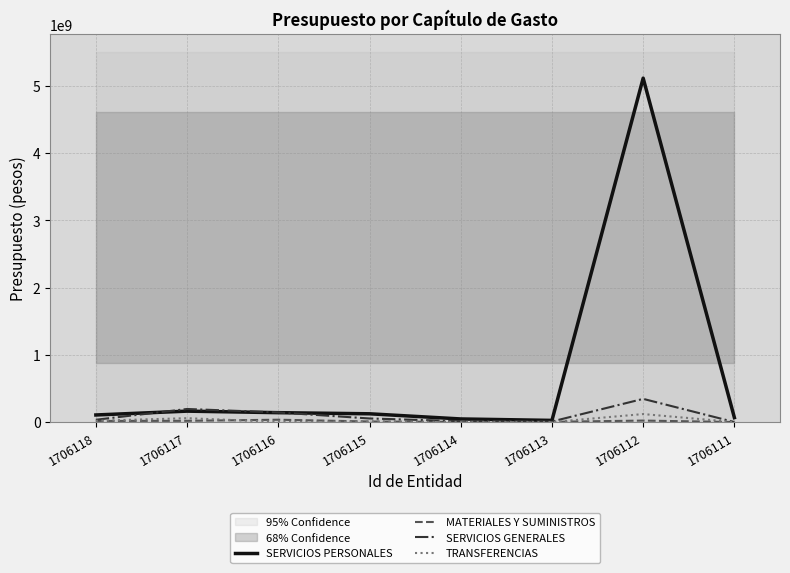

At 1706115, list the series in order from largest to smallest.

SERVICIOS PERSONALES, SERVICIOS GENERALES, MATERIALES Y SUMINISTROS, TRANSFERENCIAS